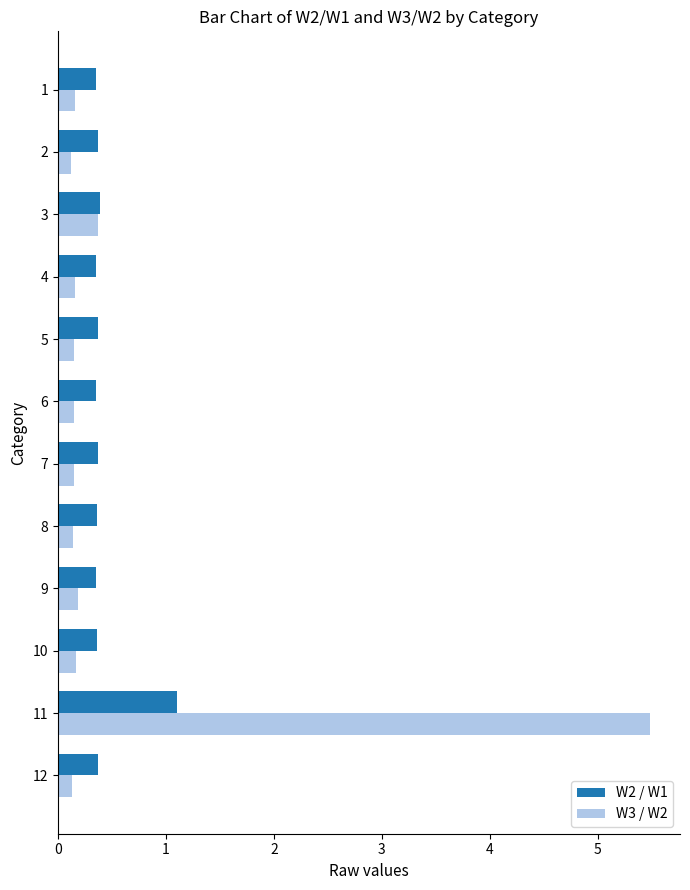

Which series has the widest spread of values?

W3 / W2